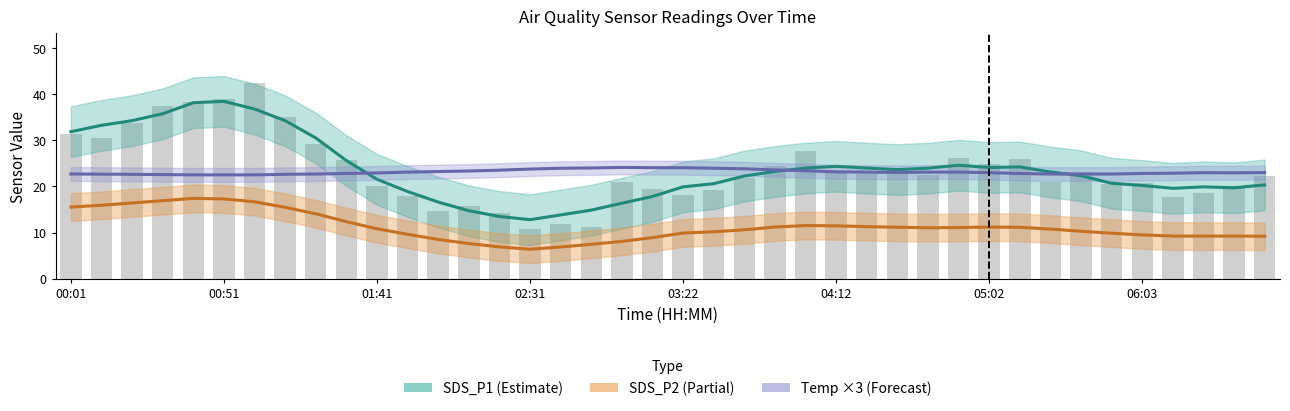

What is the value of the Temp (×3) bar at the 9th from the left?

22.7